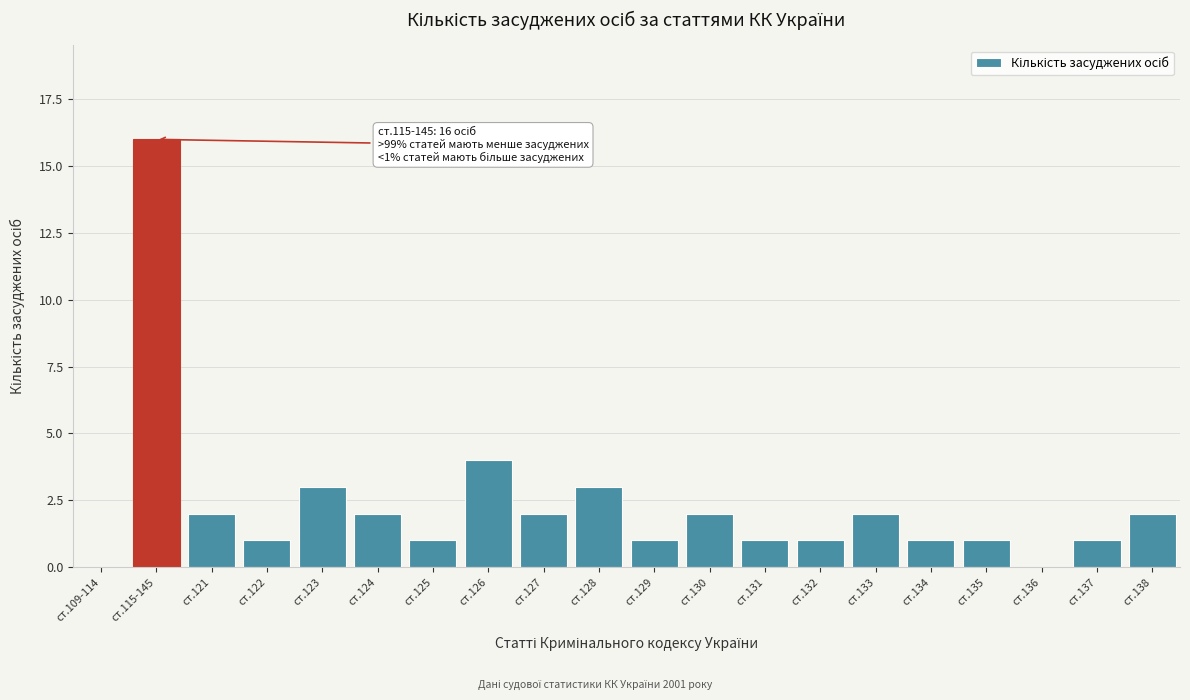

Reading left to right, extract all data points from this chart.

ст.109-114=0	ст.115-145=16	ст.121=2	ст.122=1	ст.123=3	ст.124=2	ст.125=1	ст.126=4	ст.127=2	ст.128=3	ст.129=1	ст.130=2	ст.131=1	ст.132=1	ст.133=2	ст.134=1	ст.135=1	ст.136=0	ст.137=1	ст.138=2